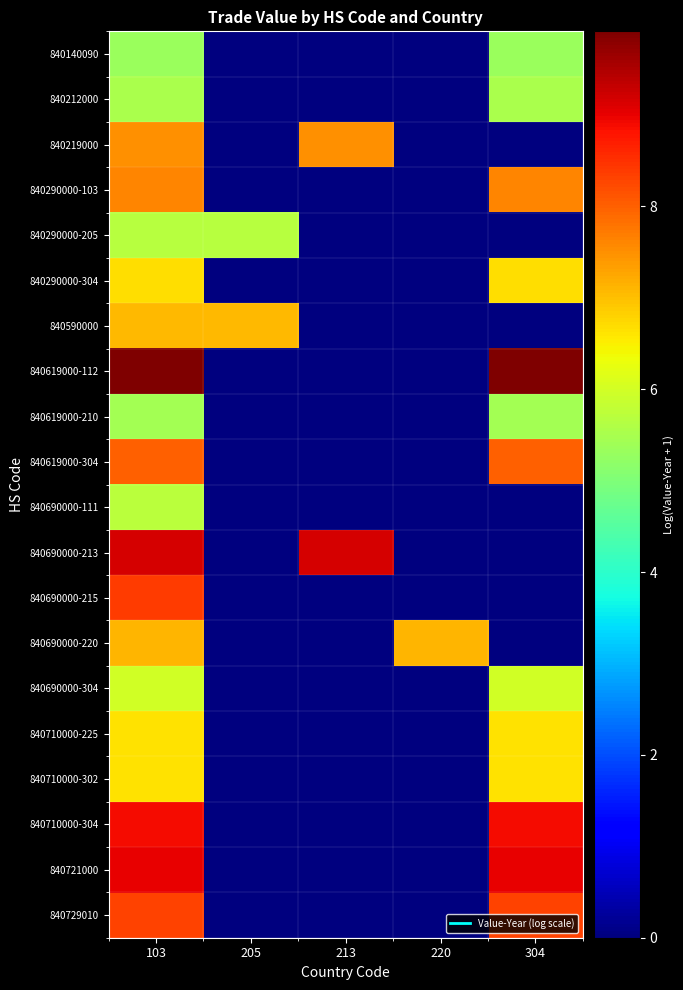

Which series has the widest spread of values?

840619000-112